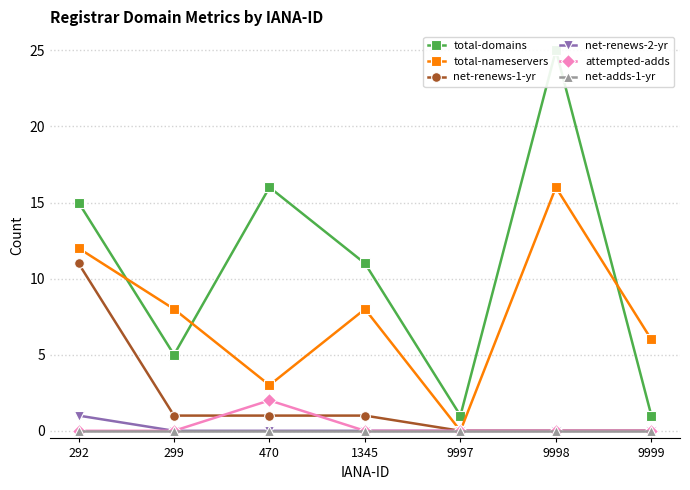

Which category has the highest value in the net-renews-1-yr series?

292